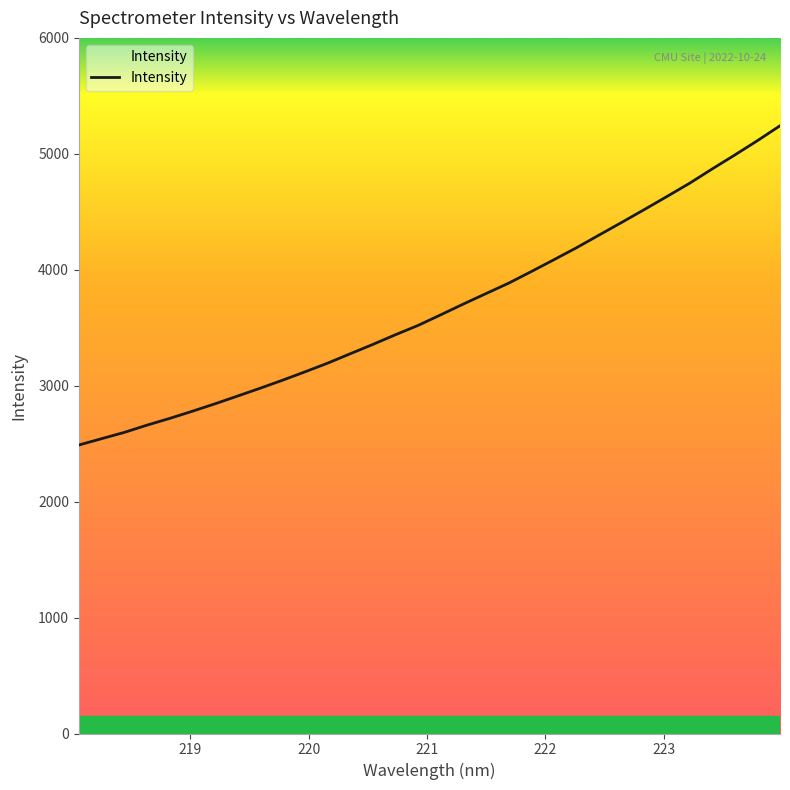

What is the minimum value shown in the chart?

2488.3